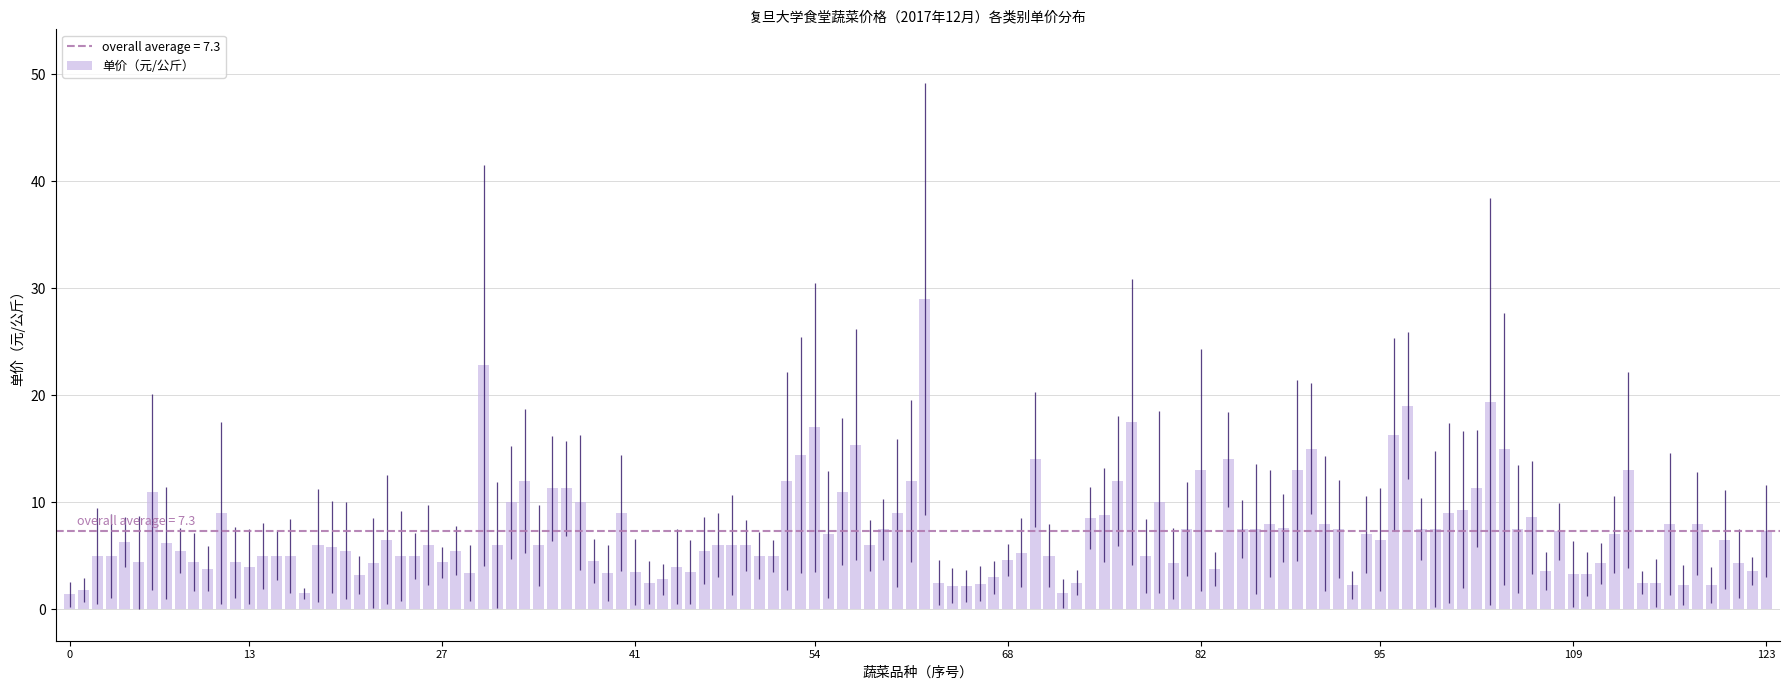

What is the lowest value of the 单价（元/公斤） series?

1.4